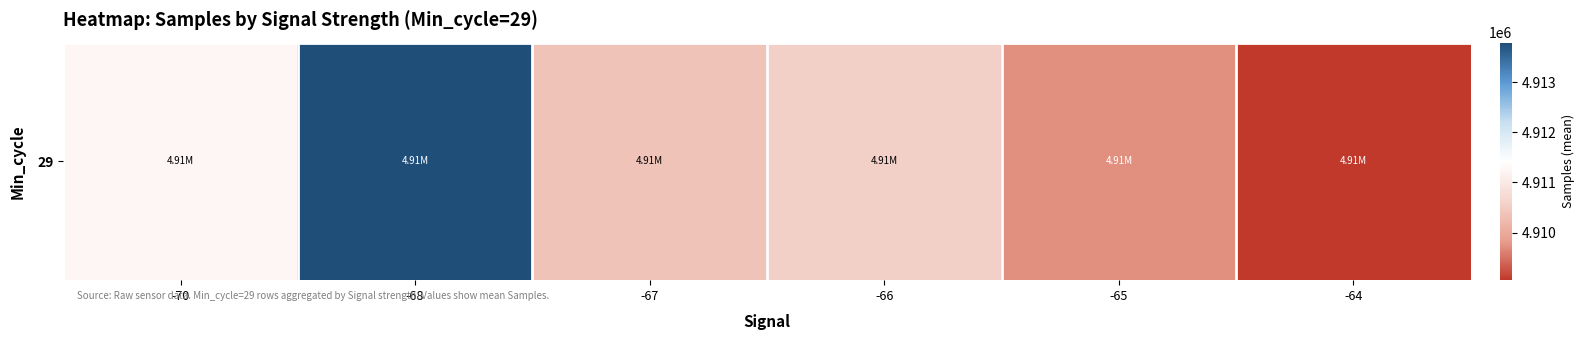

What is the difference between the maximum and second lowest values?

4070.5